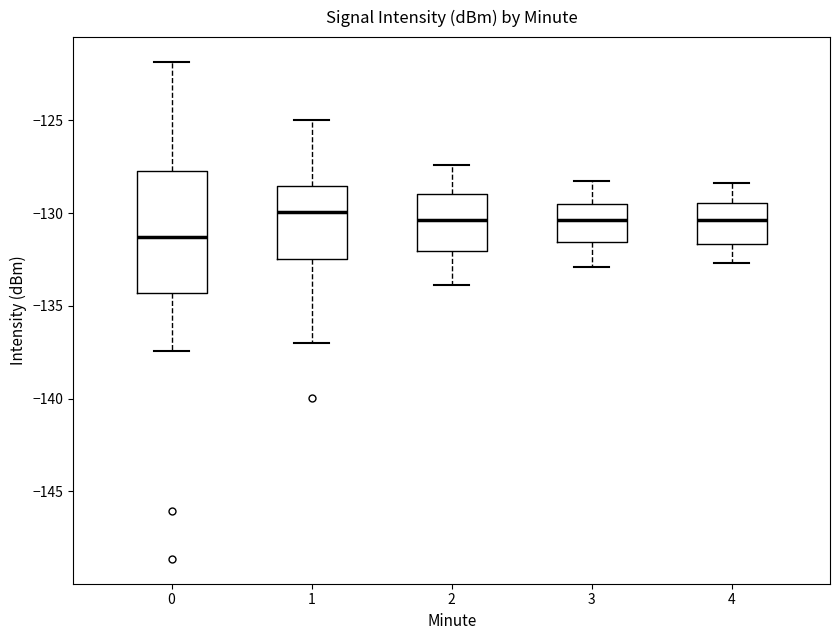

Comparing the boxes themselves (not the whiskers), which one is the tallest?

0